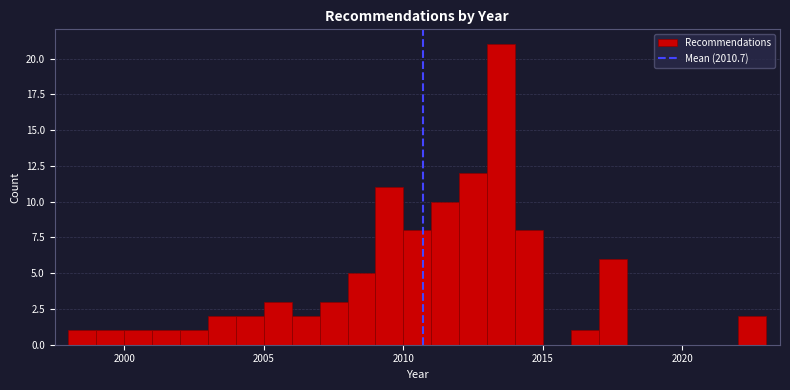

Read against the x-axis, roughly where is the centre of the tallest bar?

2013.5